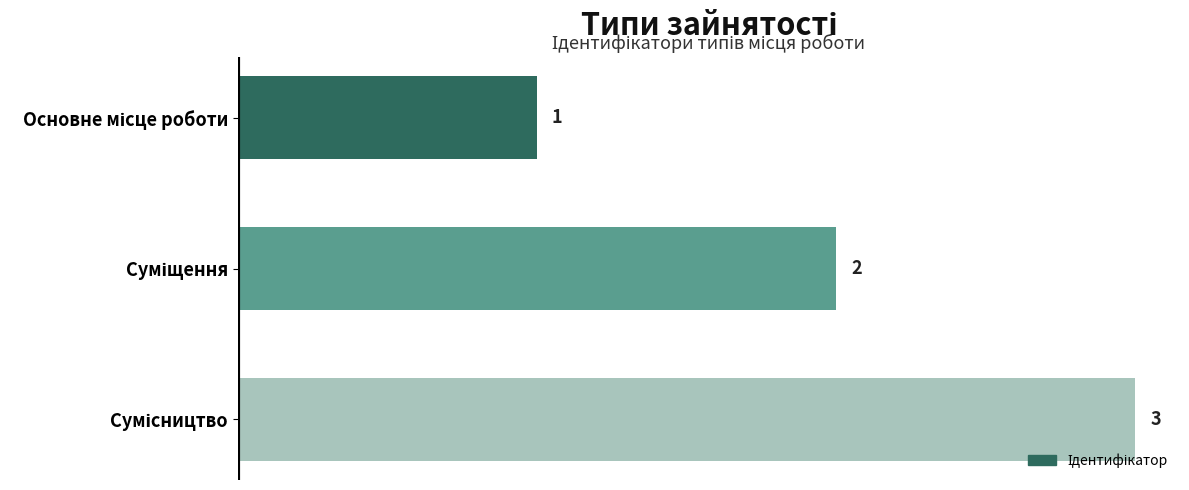

What is the maximum value shown in the chart?

3